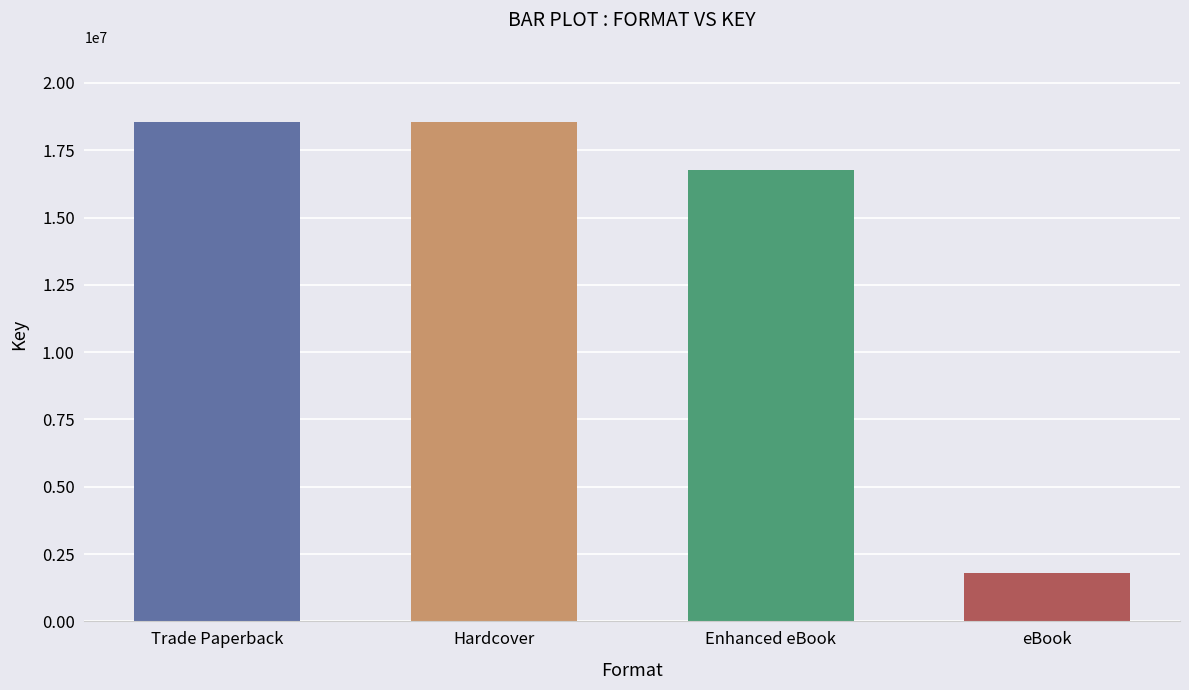

What is the label of the 1st bar from the left?

Trade Paperback